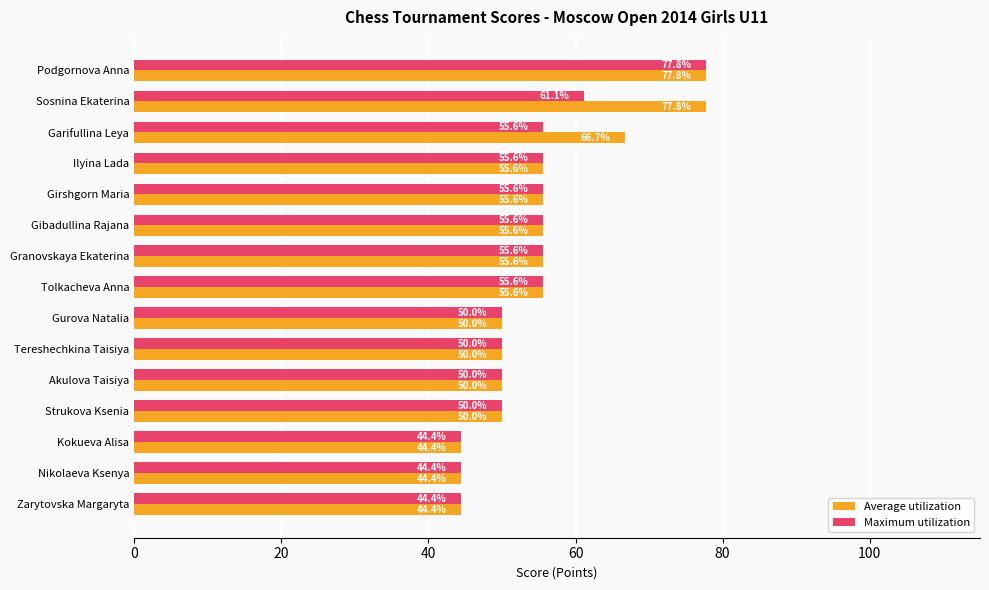

What is the difference between the second highest and second lowest values in the Maximum utilization series?

16.7